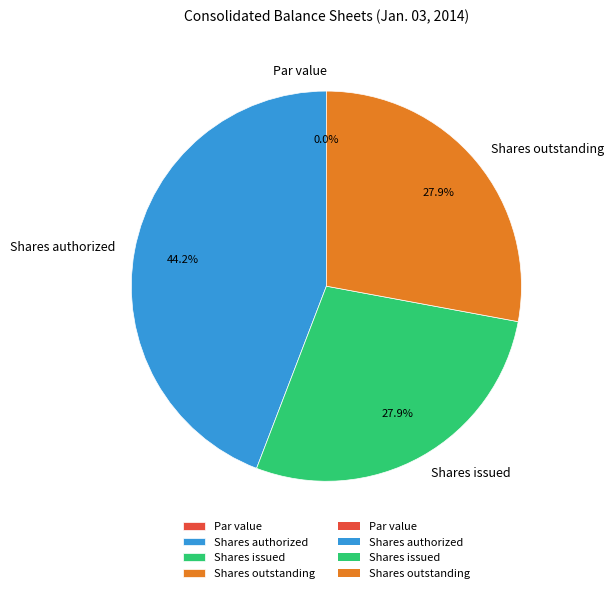

Do Shares issued and Shares outstanding together represent more than half of the pie?

Yes